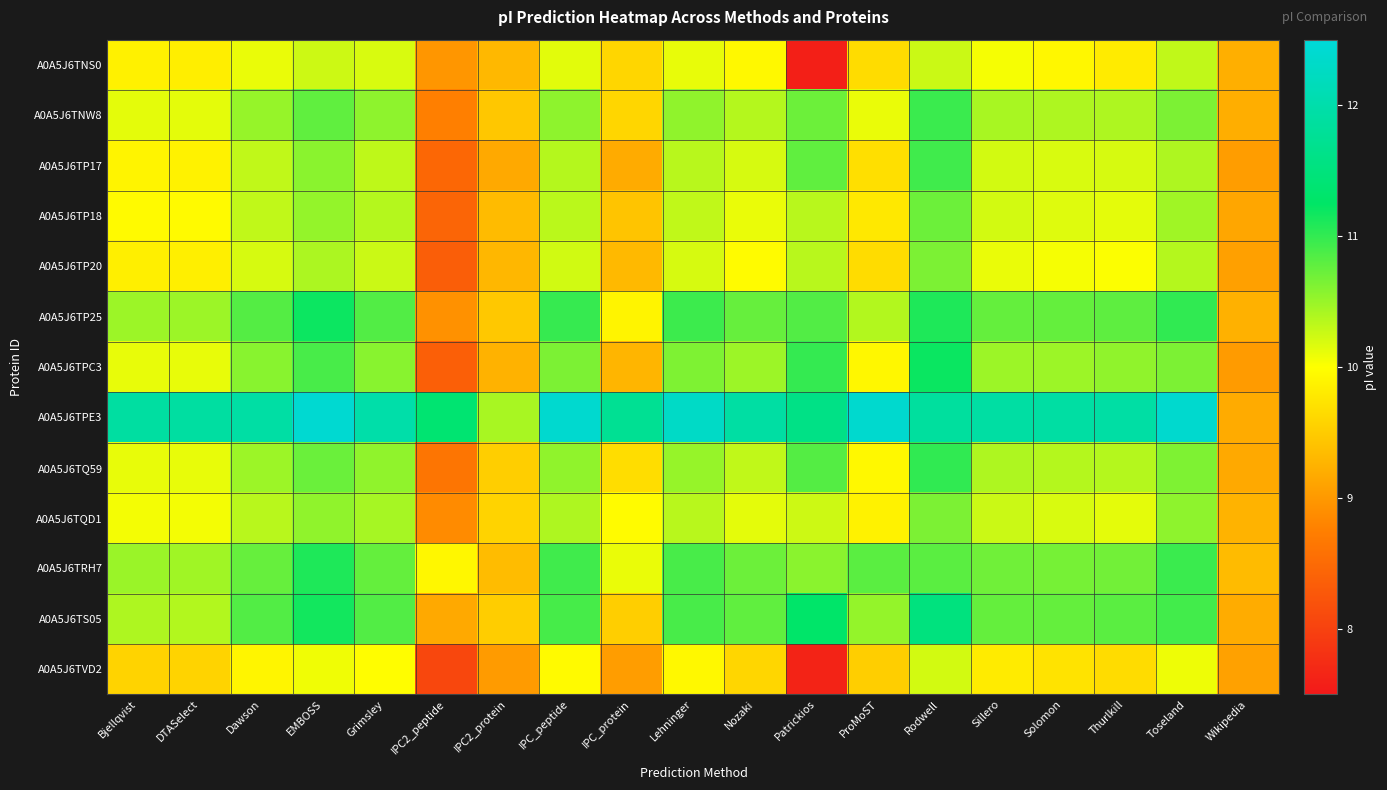

At which category is the sum across all series the highest?

Rodwell